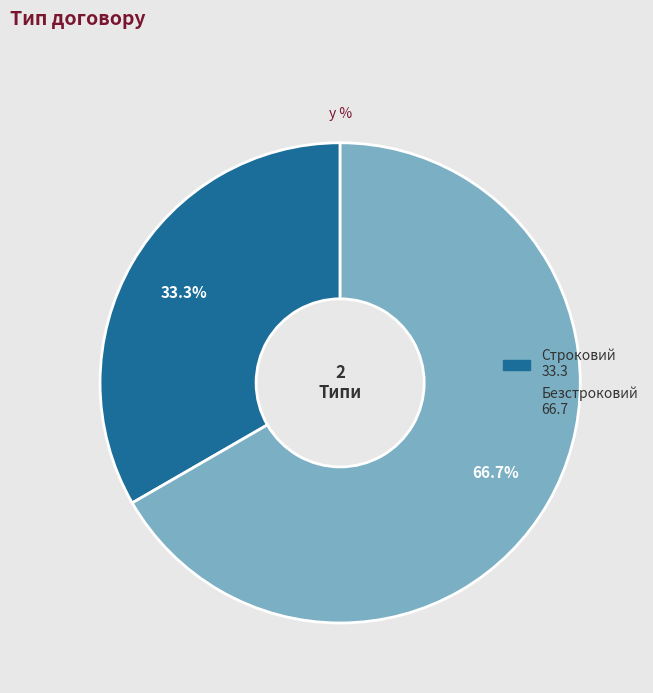

Which has a higher value, Строковий or Безстроковий?

Безстроковий